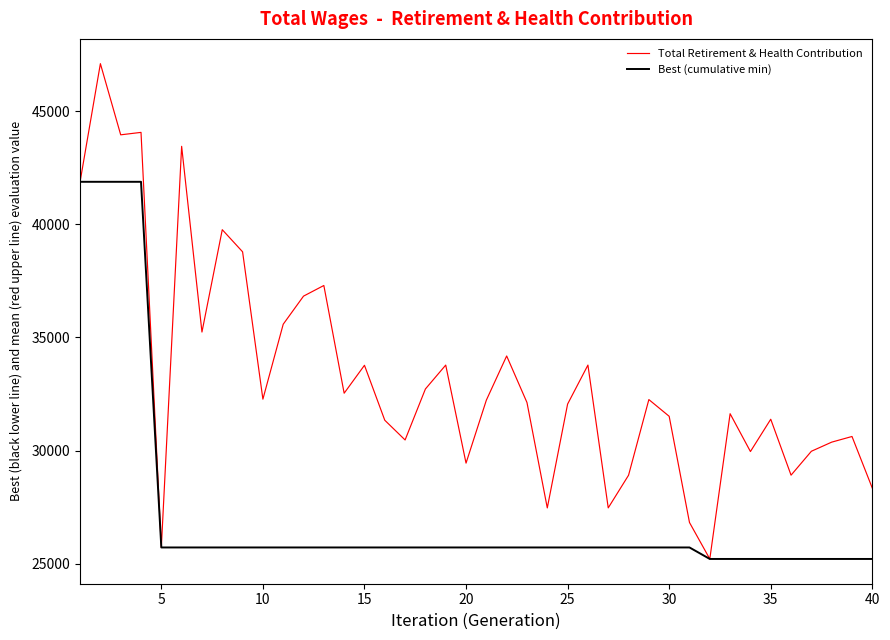

Which series has the largest total across all categories?

Total Retirement & Health Contribution